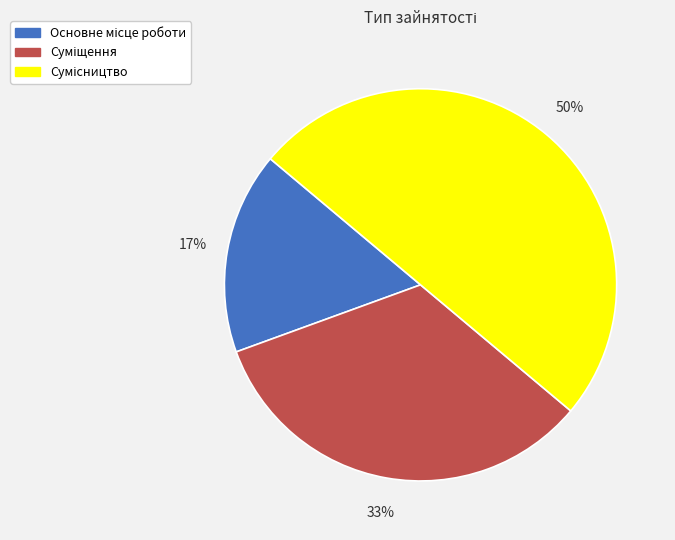

To the nearest percent, what is the average slice percentage?

33%